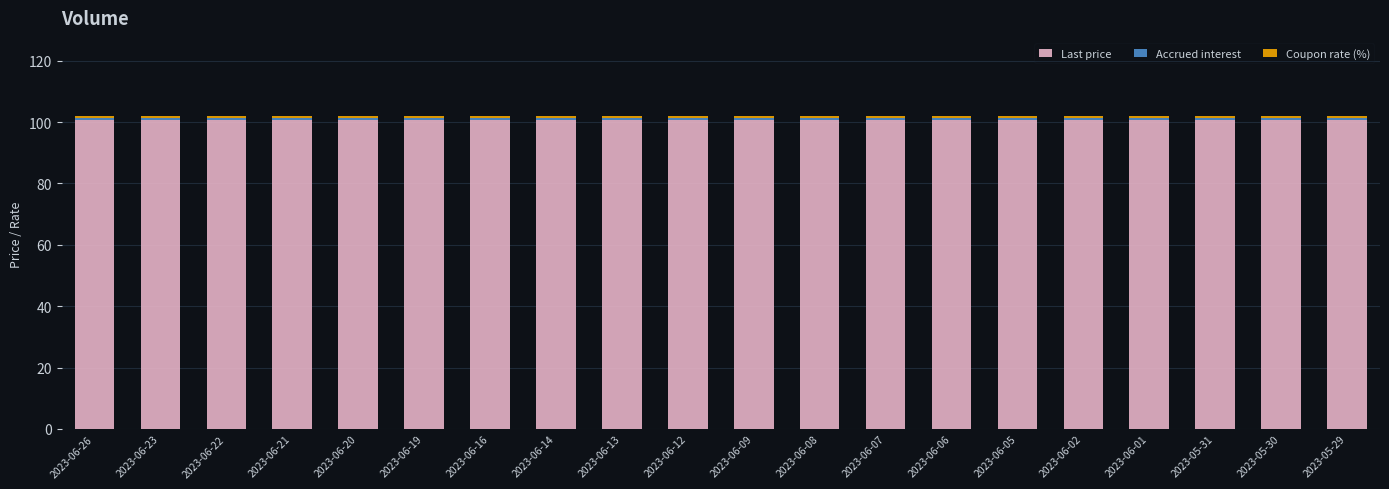

What is the lowest value of the Last price series?

100.7